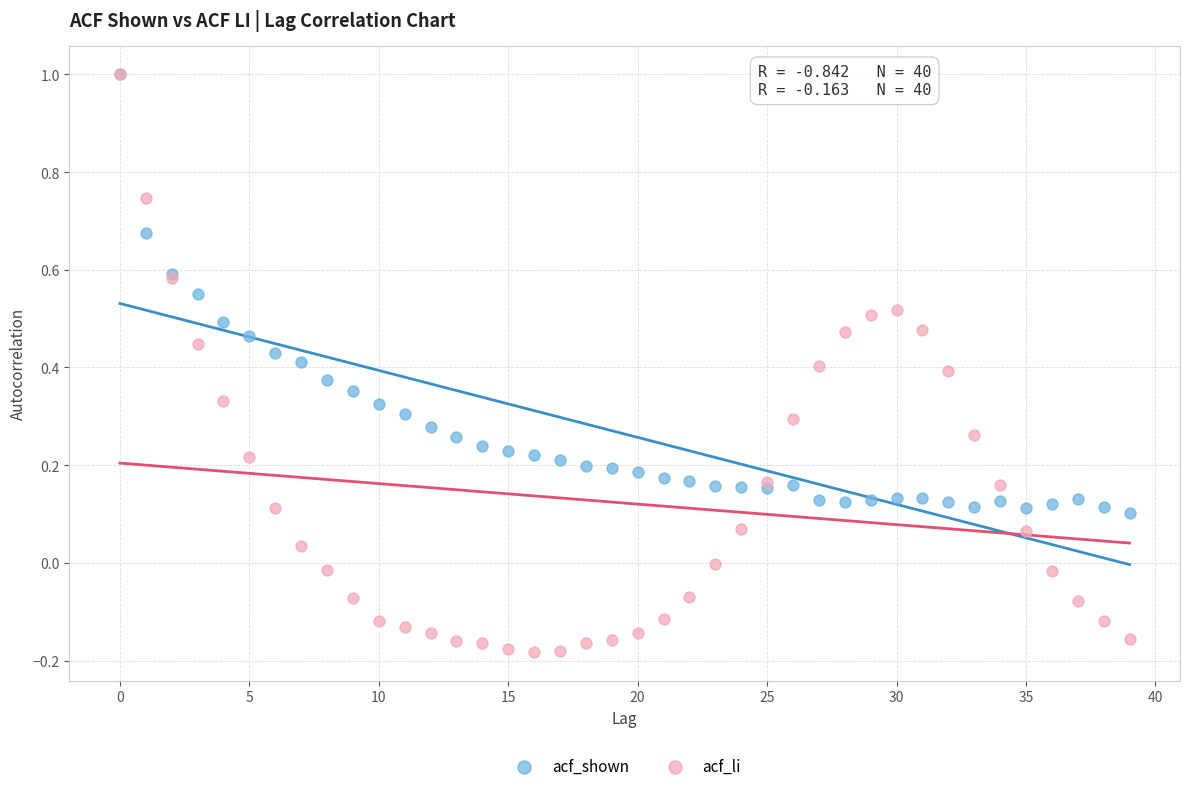

What are all the series names shown in the legend?

acf_shown, acf_li